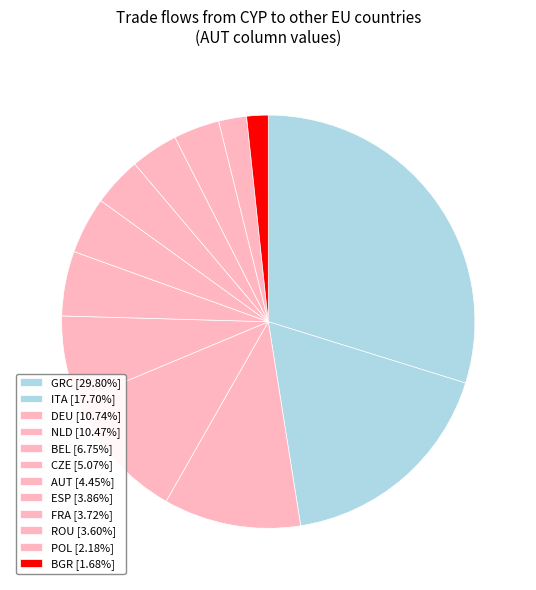

Count the number of slices in the pie.

12